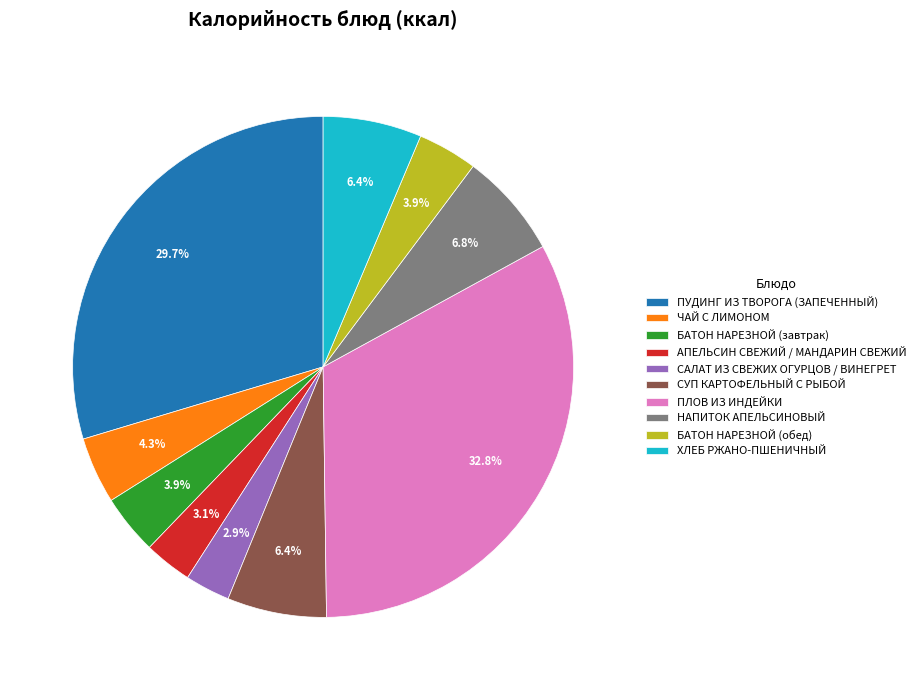

How many segments does this pie chart have?

10